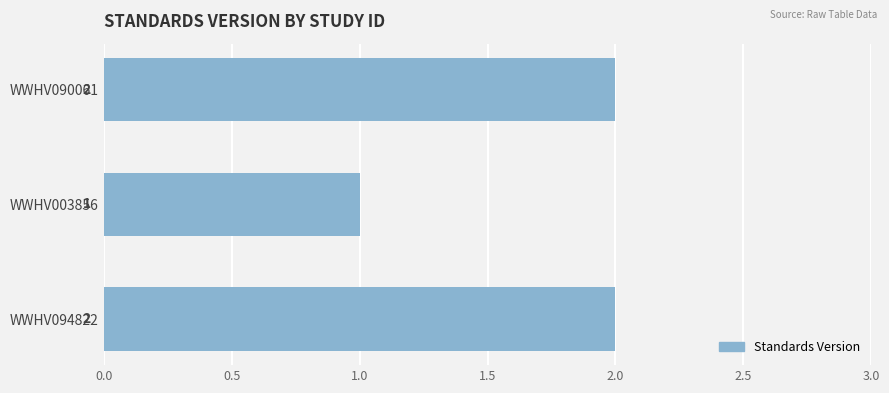

What is the change in value from WWHV003856 to WWHV090061?

+1